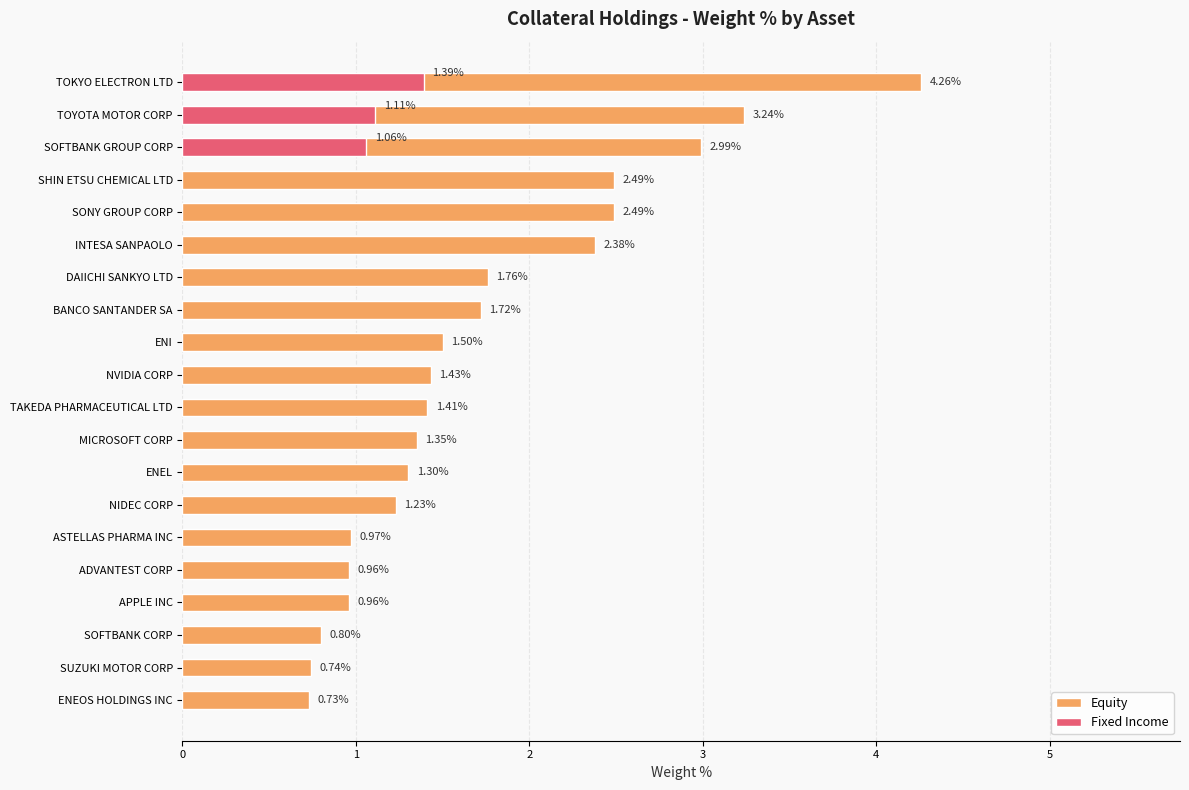

Are the bars grouped side by side (vs. stacked)?

No